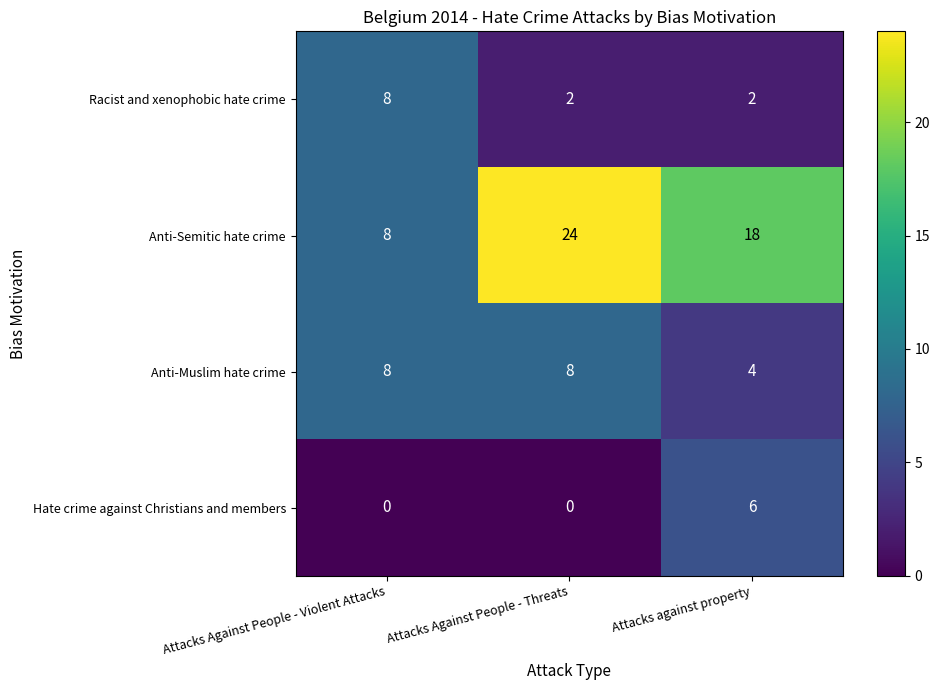

The Racist and xenophobic hate crime series shows 8 at Attacks Against People - Violent Attacks. True or false?

True